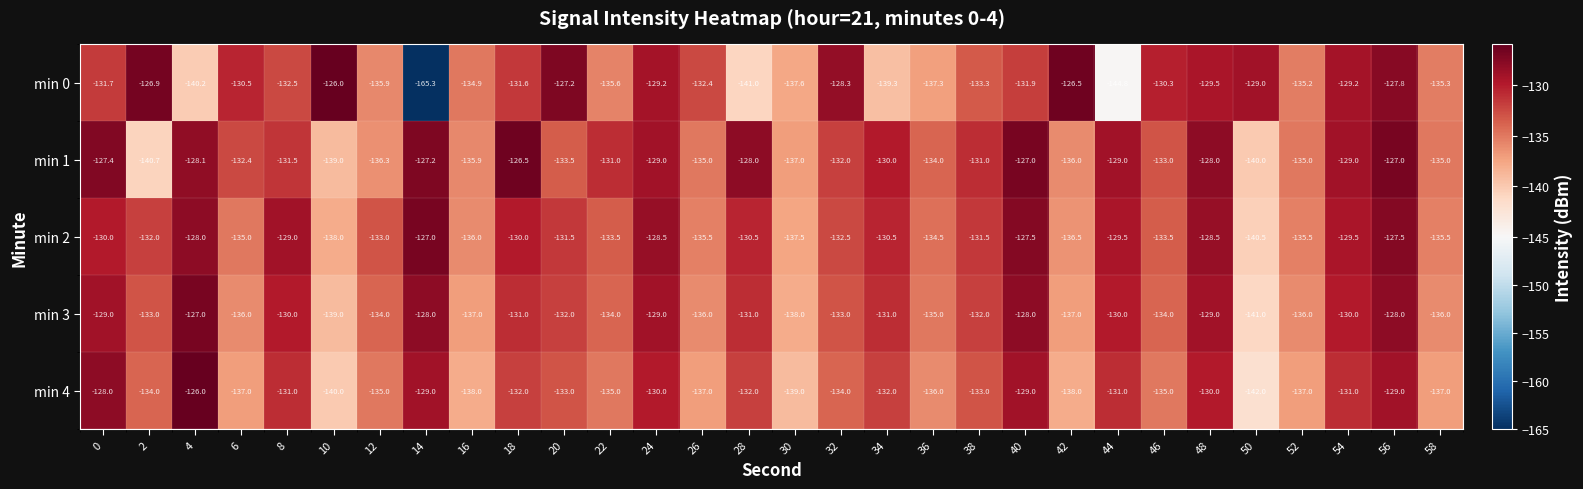

Is the value of min 3 at 50 greater than the value of min 0 at 34?

No